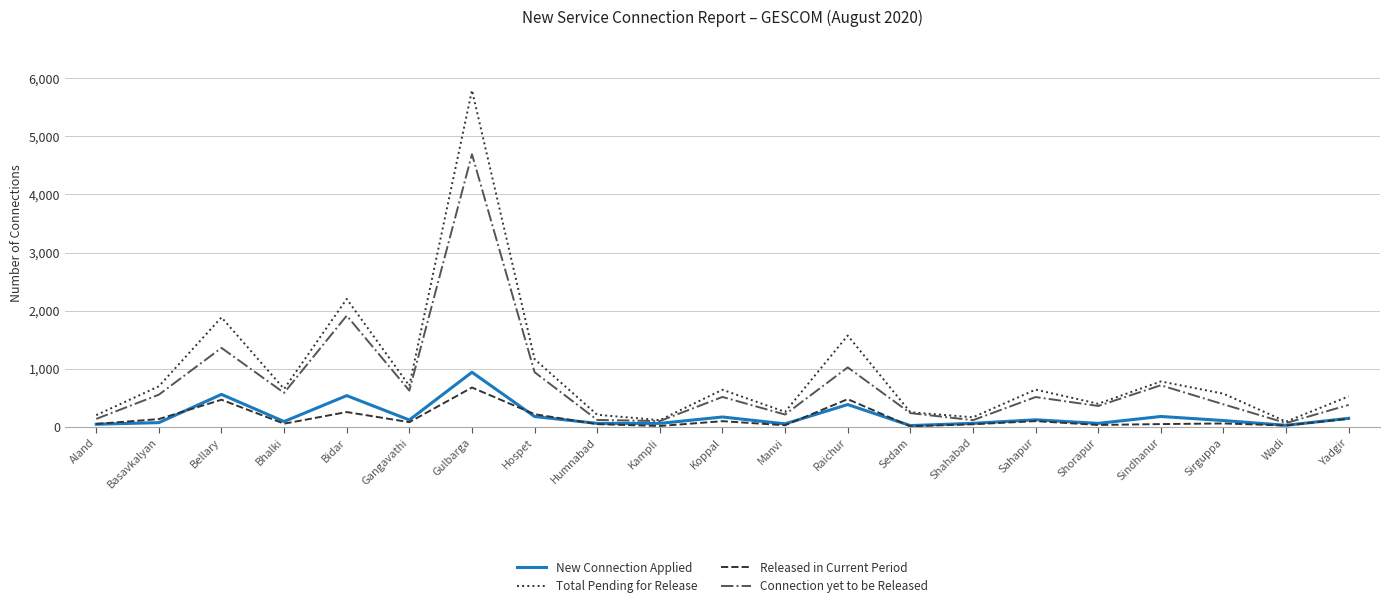

The value of Released in Current Period at Koppal is 98. True or false?

True